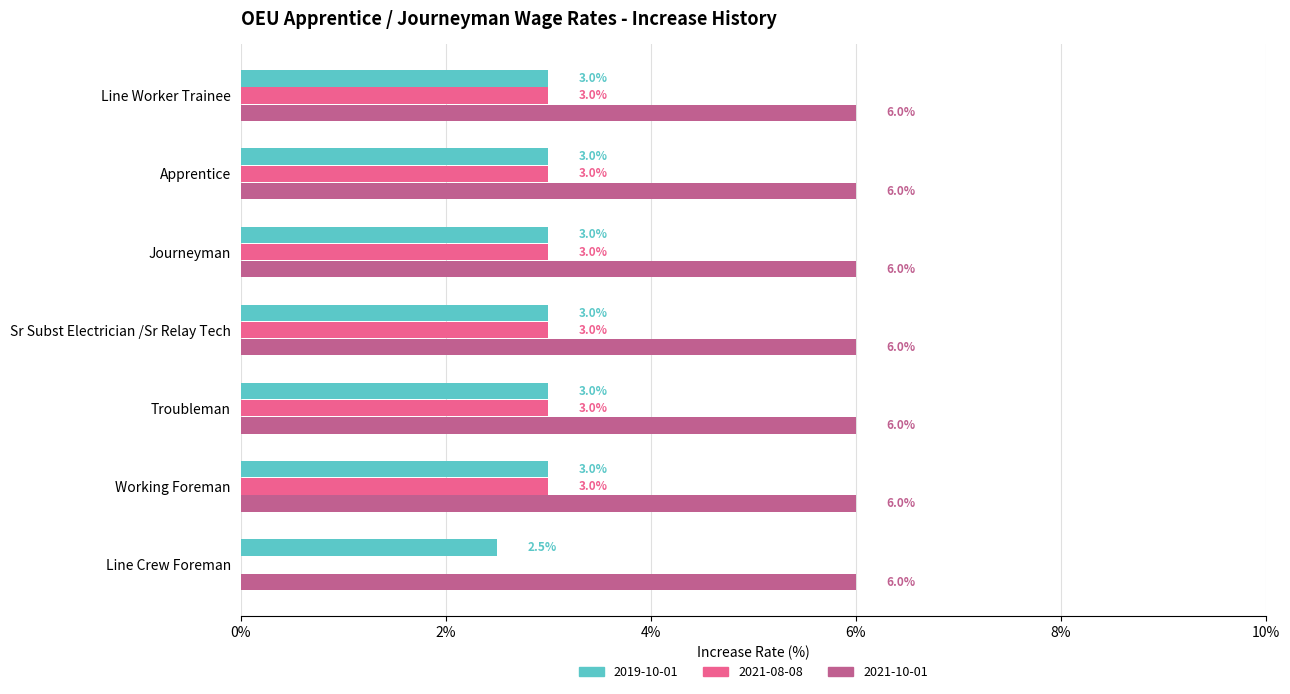

The value of 2021-08-08 at Journeyman is 3.0. True or false?

True